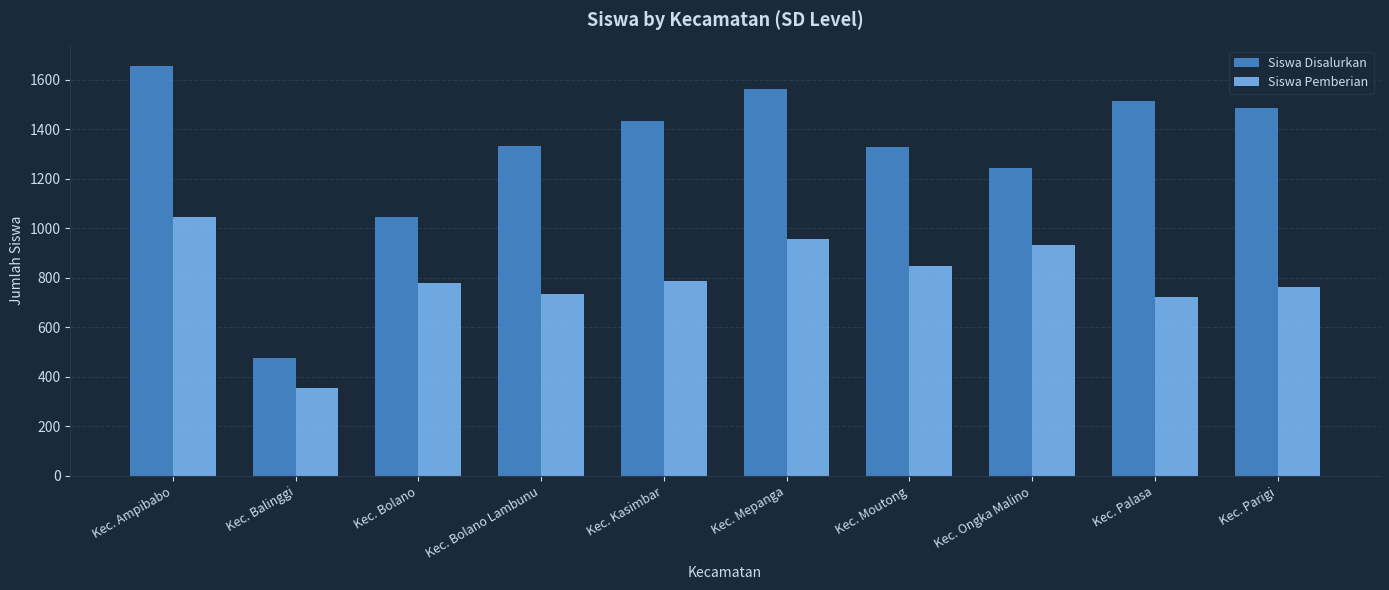

Which series has the widest spread of values?

Siswa Disalurkan